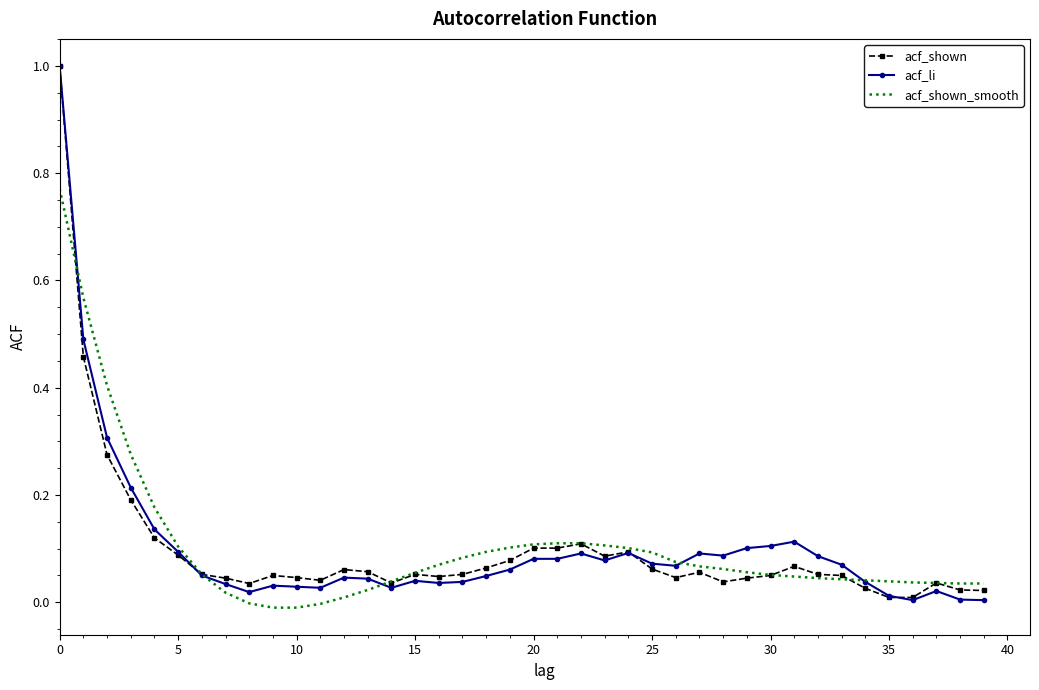

What is the greatest value displayed?

1.0